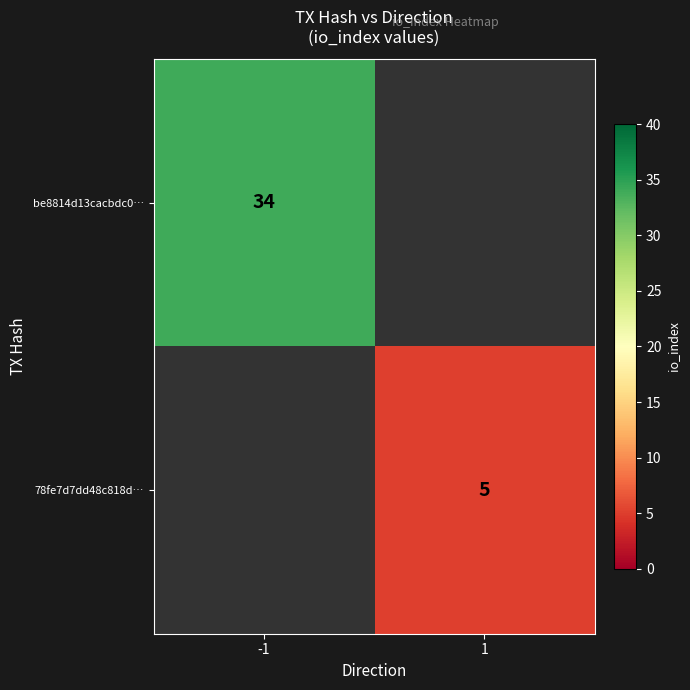

Is the value of 78fe7d7dd48c818d… at 1 greater than the value of be8814d13cacbdc0… at -1?

No